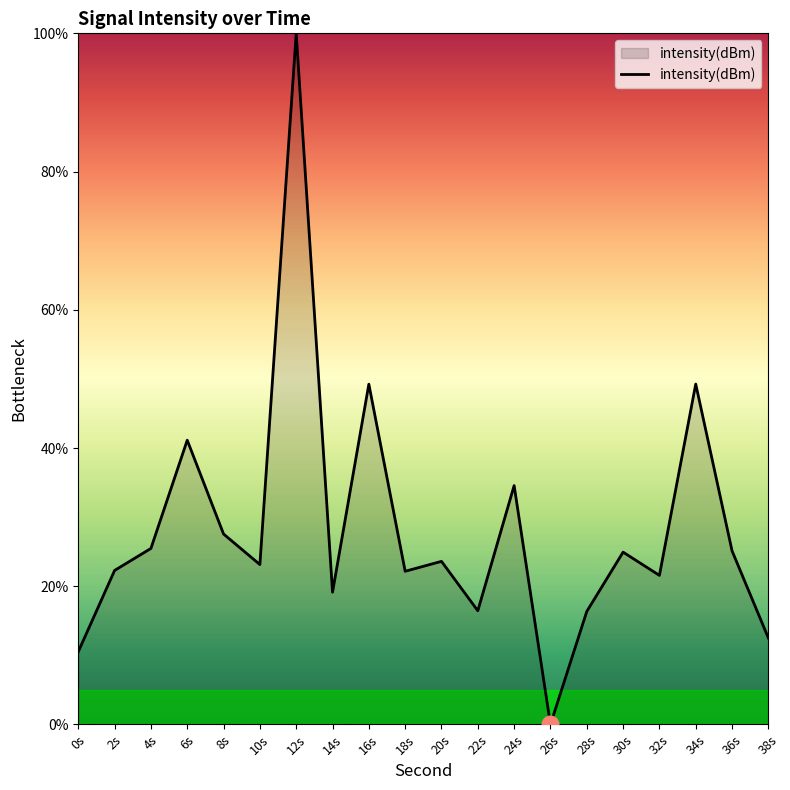

What is the sum of all values?

565.0